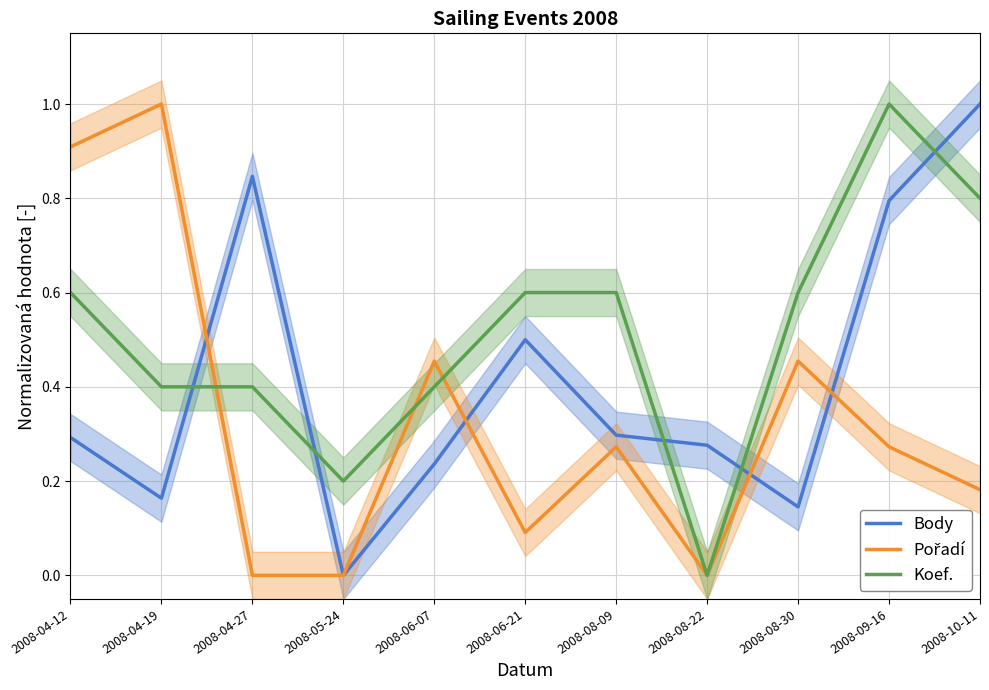

What are all the series names shown in the legend?

Body, Pořadí, Koef.